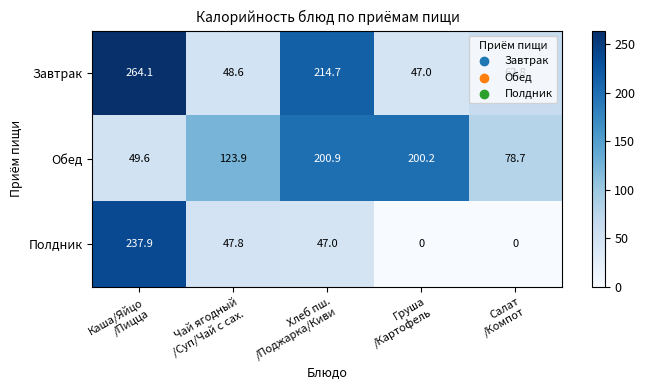

What is the lowest value of the Обед series?

49.6